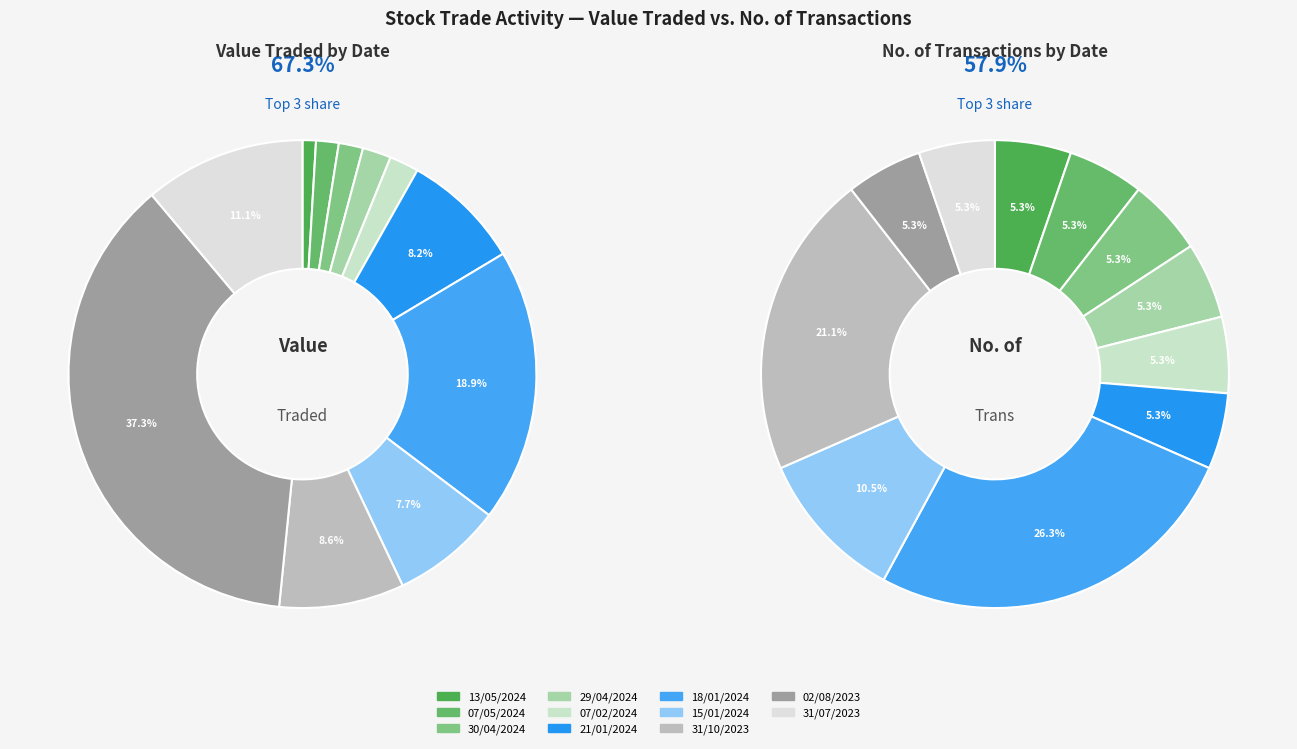

The 21/01/2024 slice represents 8% of the pie. True or false?

True